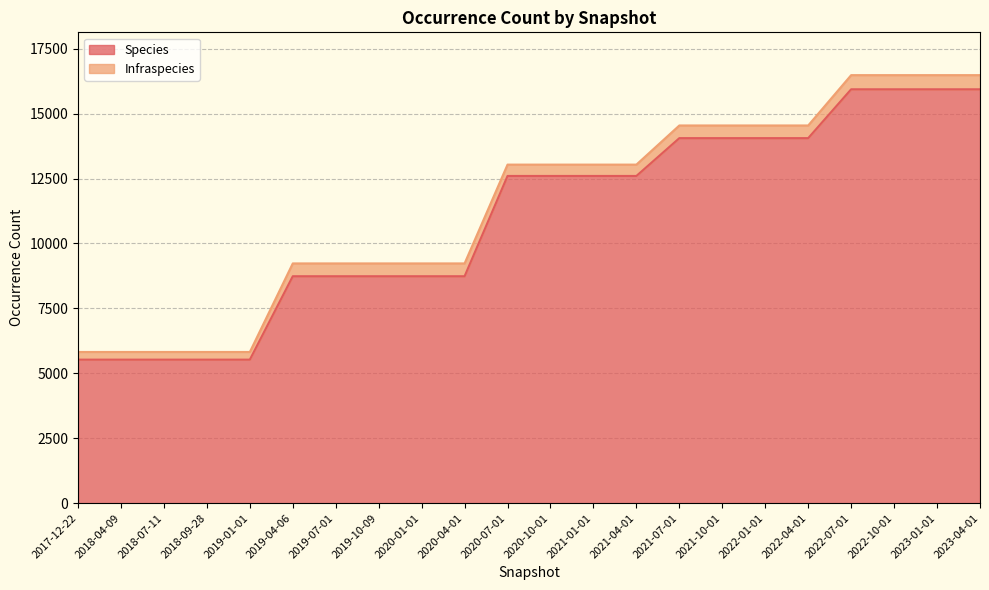

How many values are between 8738 and 14056?

13